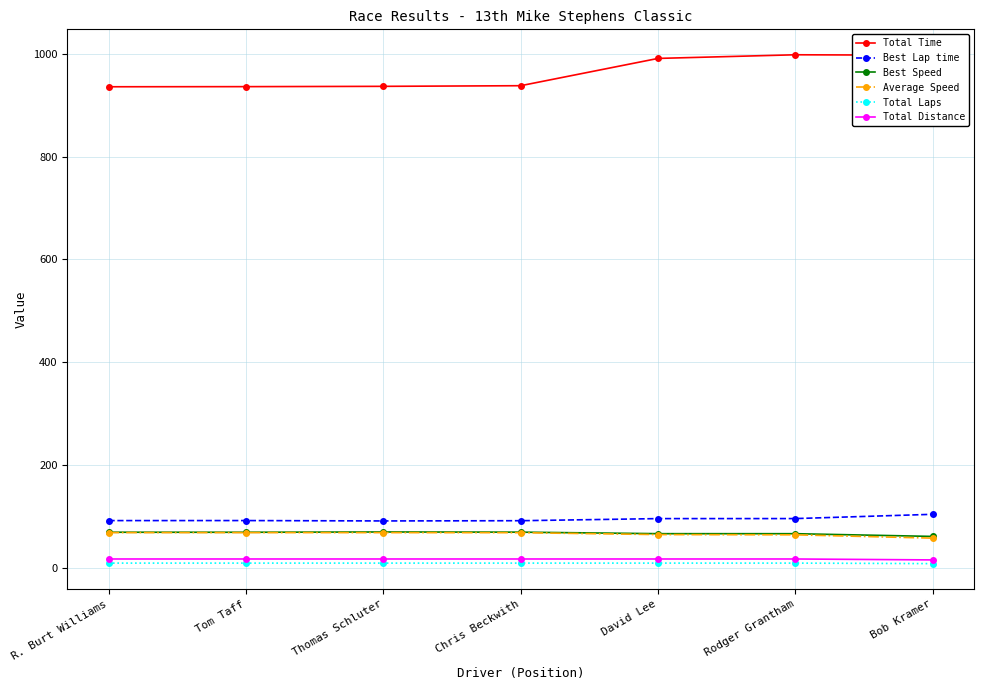

What is the label of the 6th point from the right?

Tom Taff